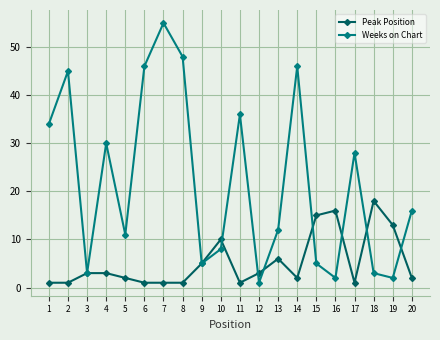

At which category does Weeks on Chart reach its first local peak?

2